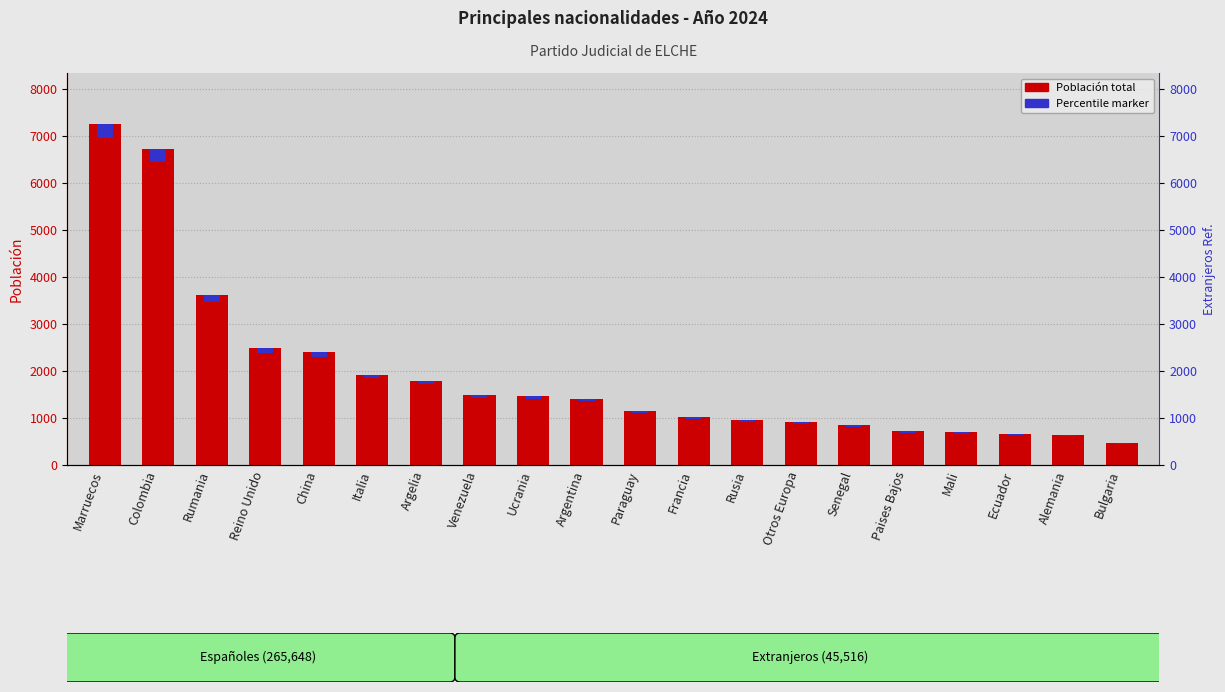

Read the Población value at Venezuela.

1490.0